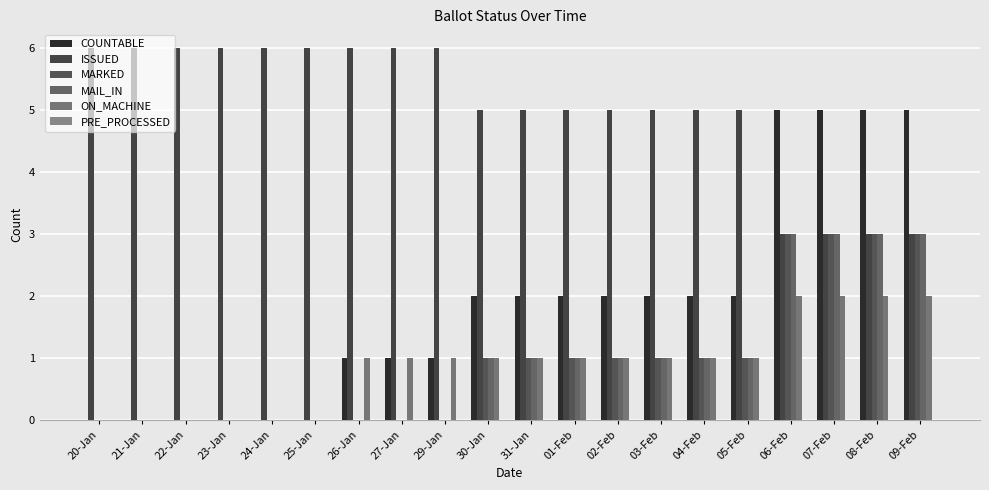

What is the label of the 9th bar from the right?

01-Feb